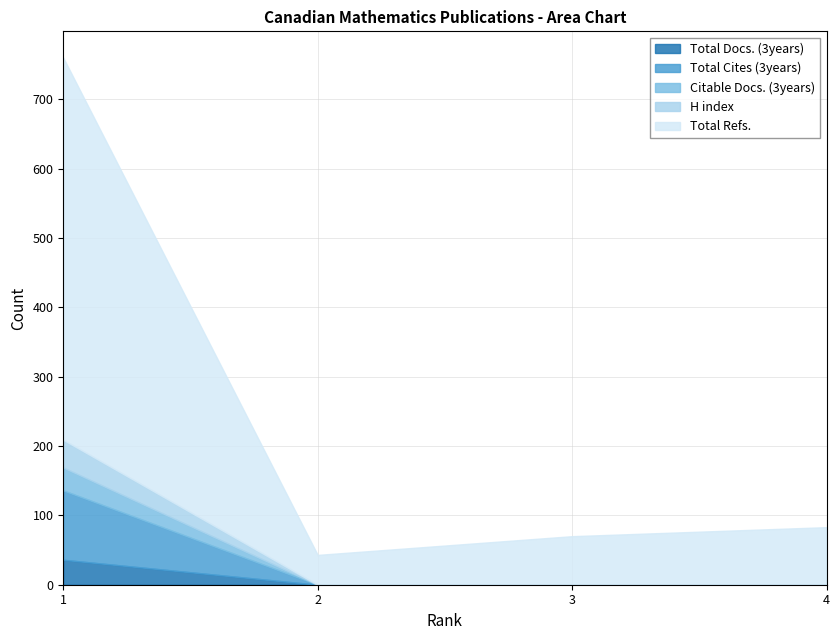

True or false: Total Refs. and H index intersect in this chart.

False